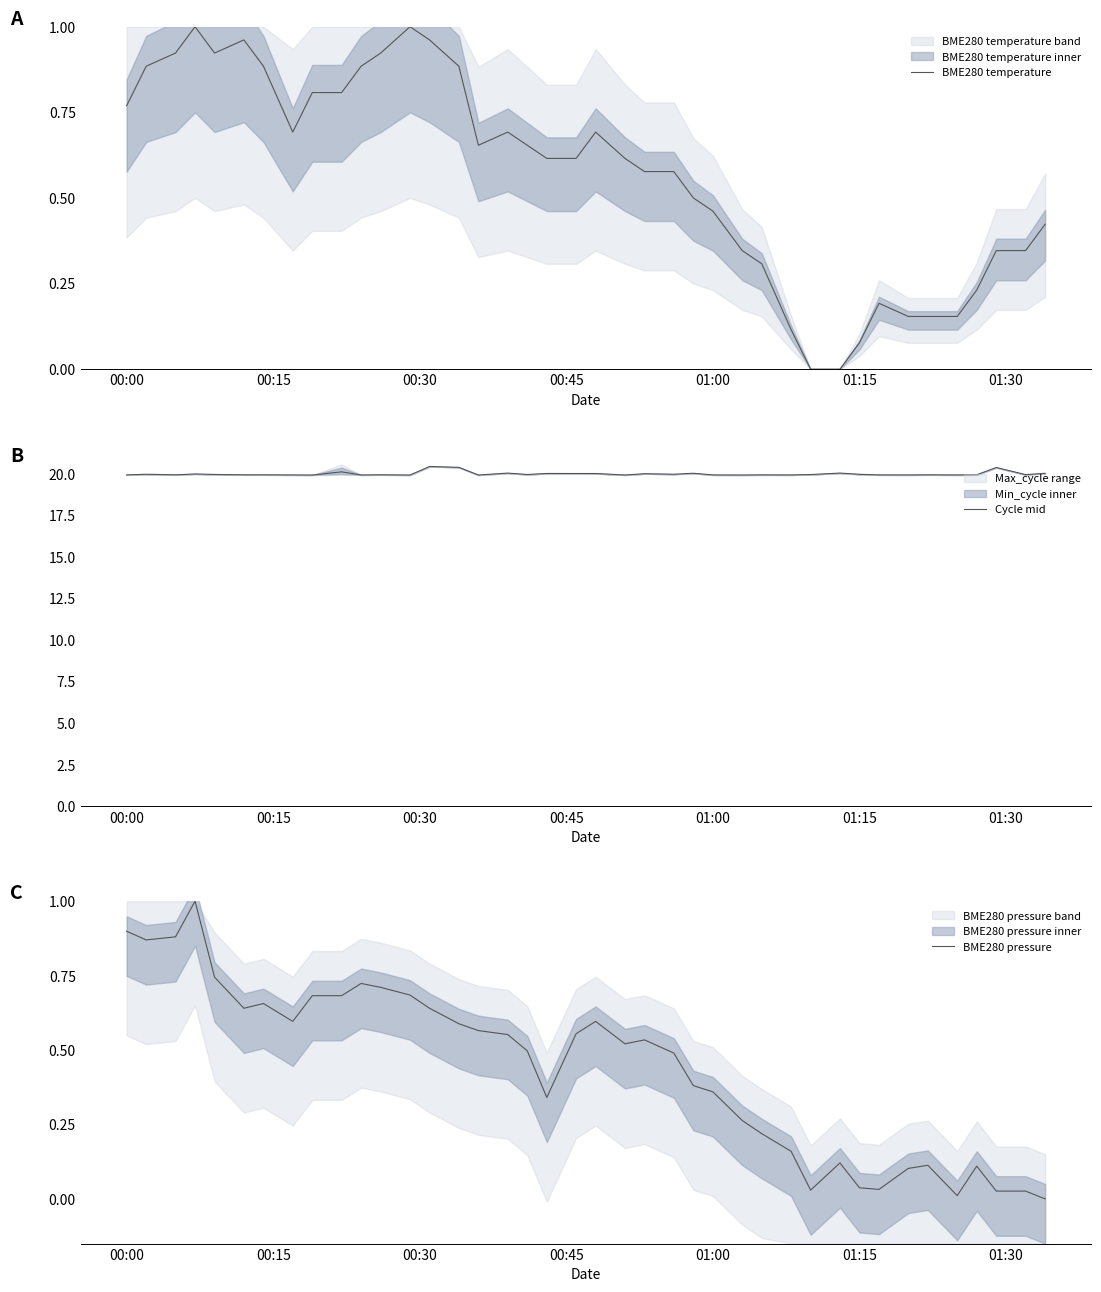

What is the maximum value for Cycle mid?

20.4